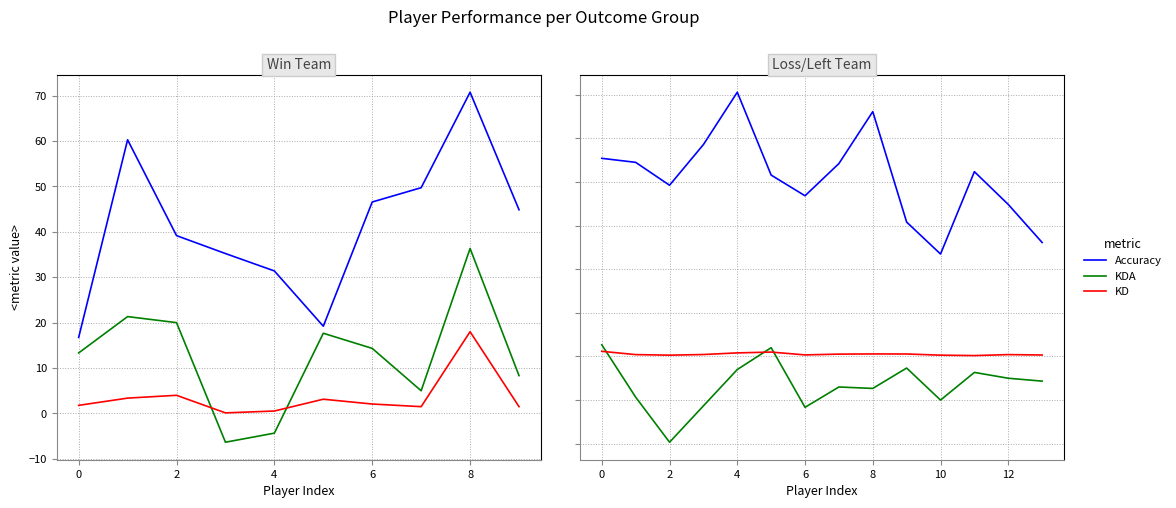

Which series has the largest total across all categories?

Accuracy